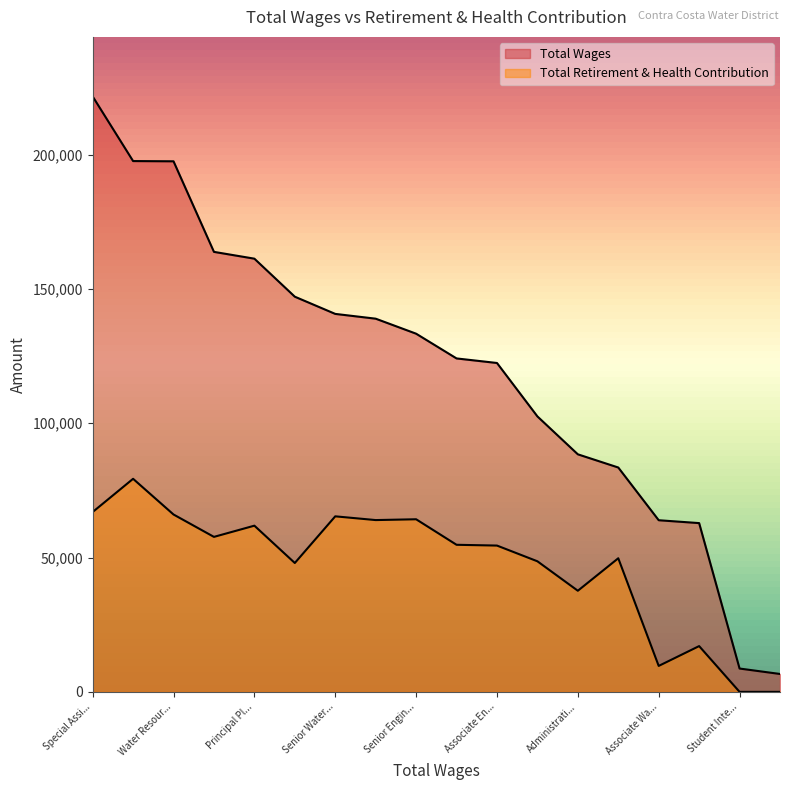

Reading left to right, extract all data points from this chart.

Total Wages: 221644	197585	197497	163782	161251	147097	140693	138914	133328	124117	122422	102533	88422	83513	63888	62821	8681	6658
Total Retirement & Health Contribution: 66941	79310	66023	57689	61861	47970	65339	63945	64248	54746	54456	48605	37636	49730	9654	17034	0	0